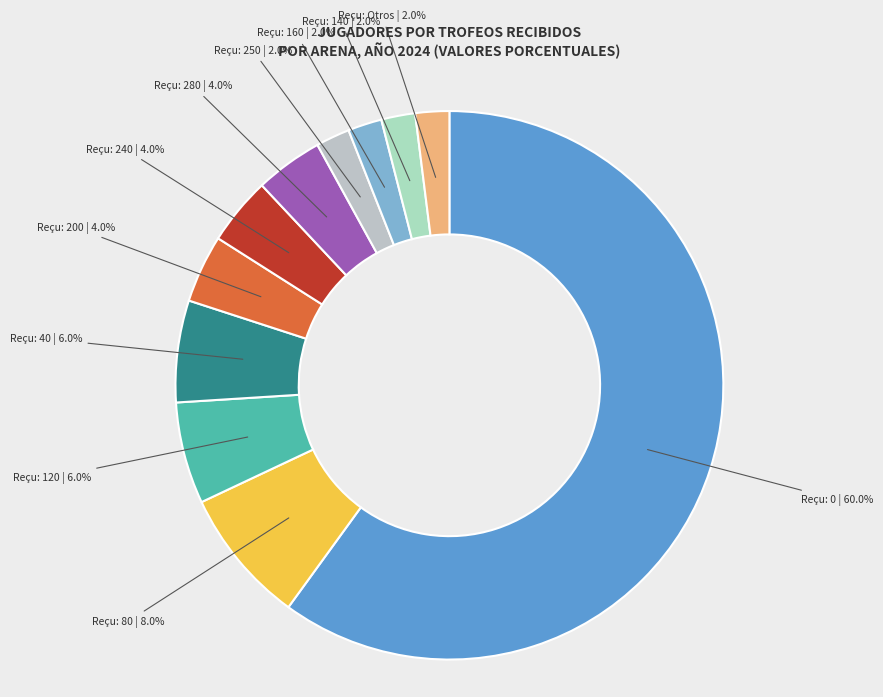

Does Reçu: 0 | 60.0% represent more than half of the total?

Yes